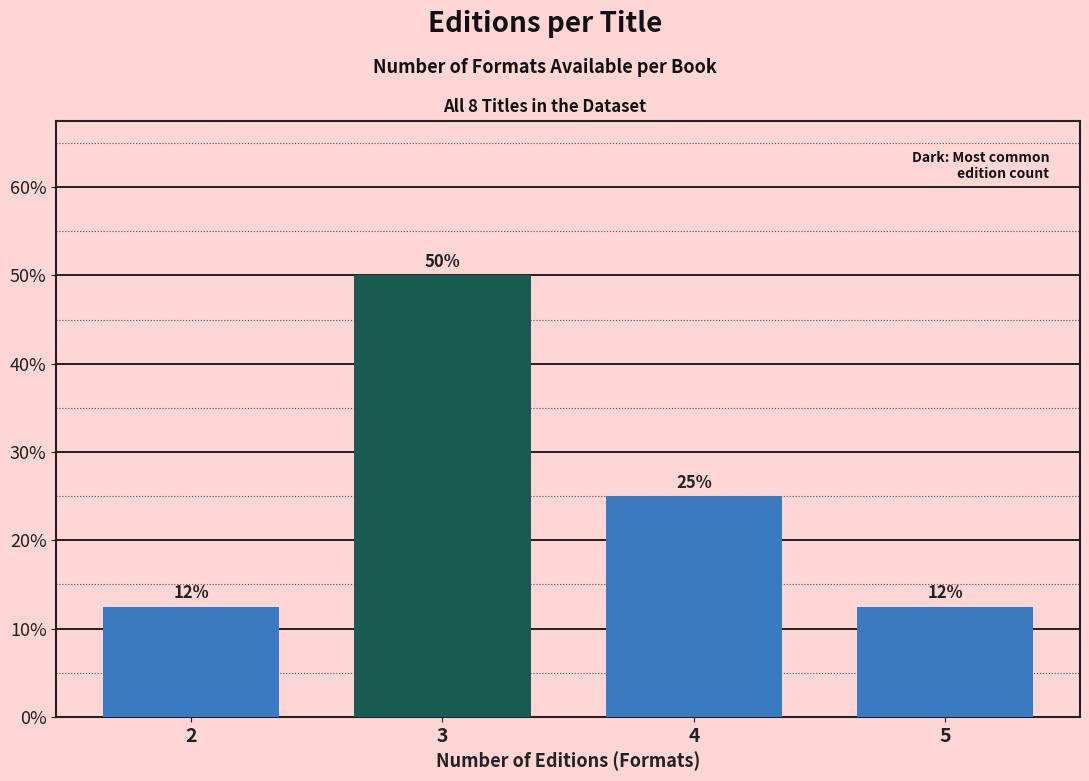

True or false: the data shows 16.4 at 5.

False